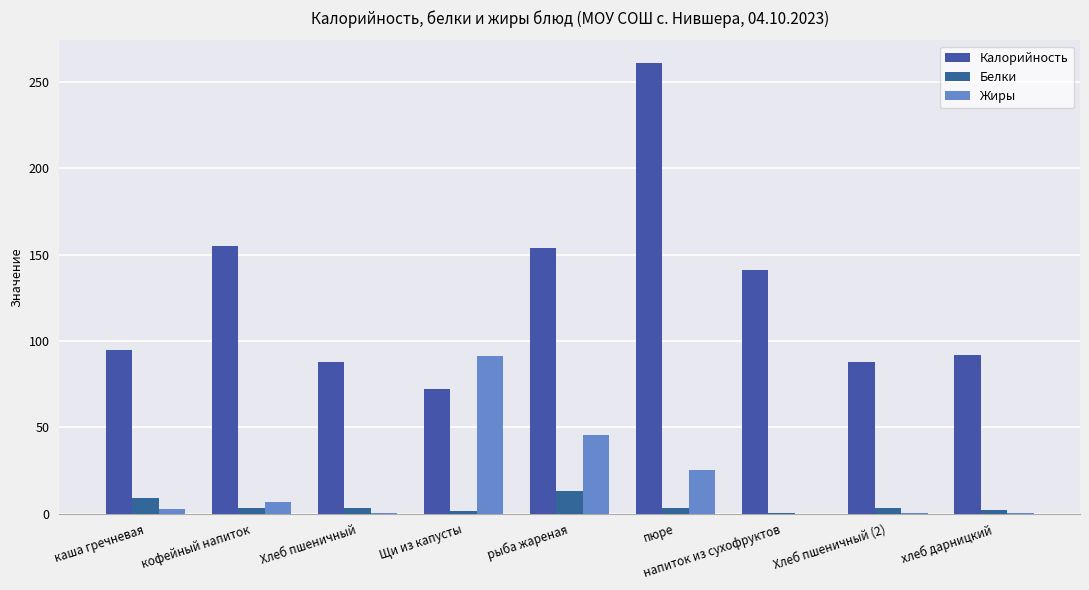

What is the greatest value displayed?

261.0